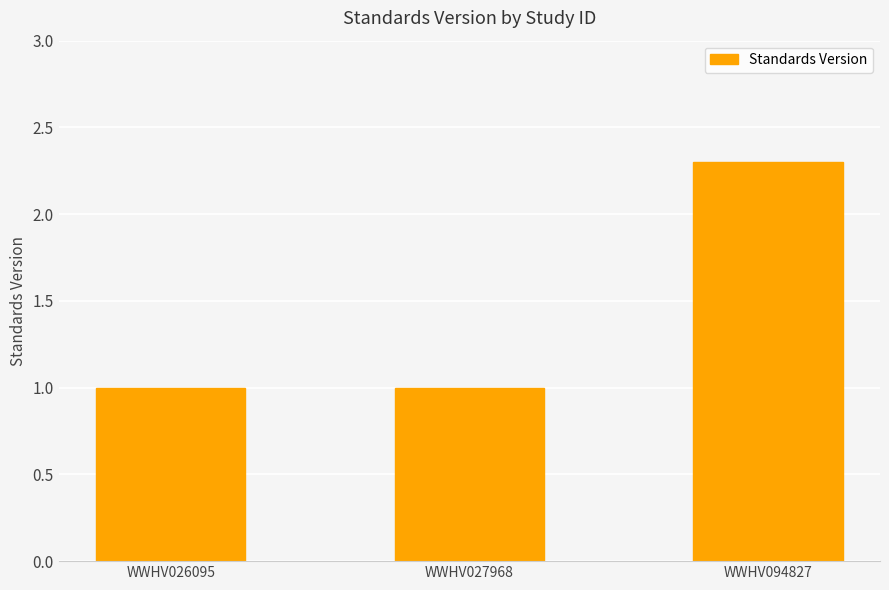

The chart shows a value of 1.0 at WWHV026095. True or false?

True